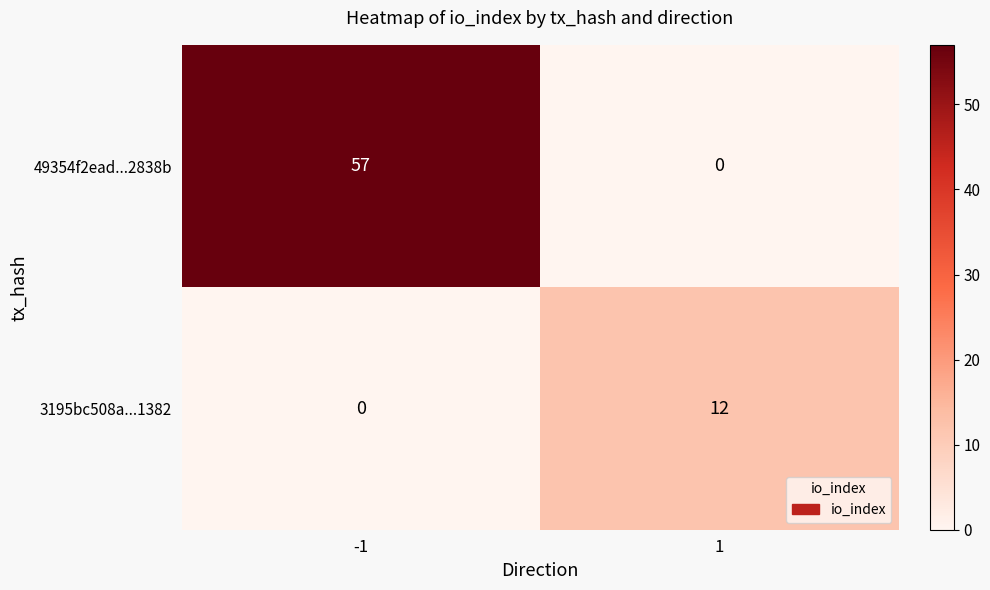

How many series are shown in this chart?

2